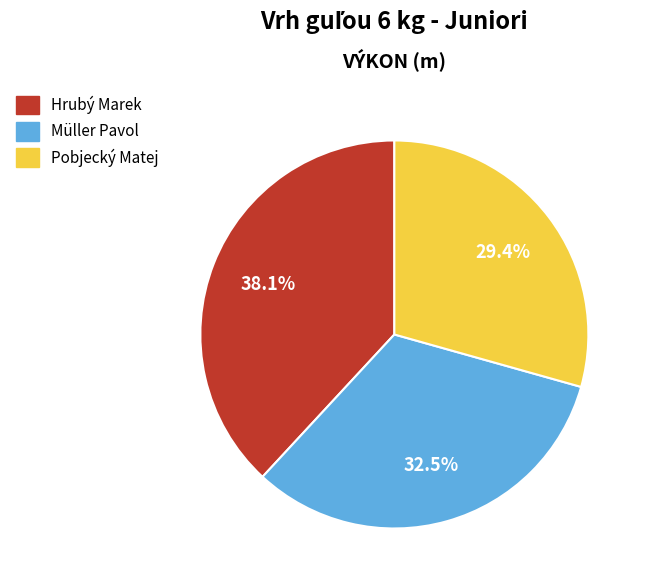

What is the ratio of the value at Hrubý Marek to the value at Müller Pavol?

1.2